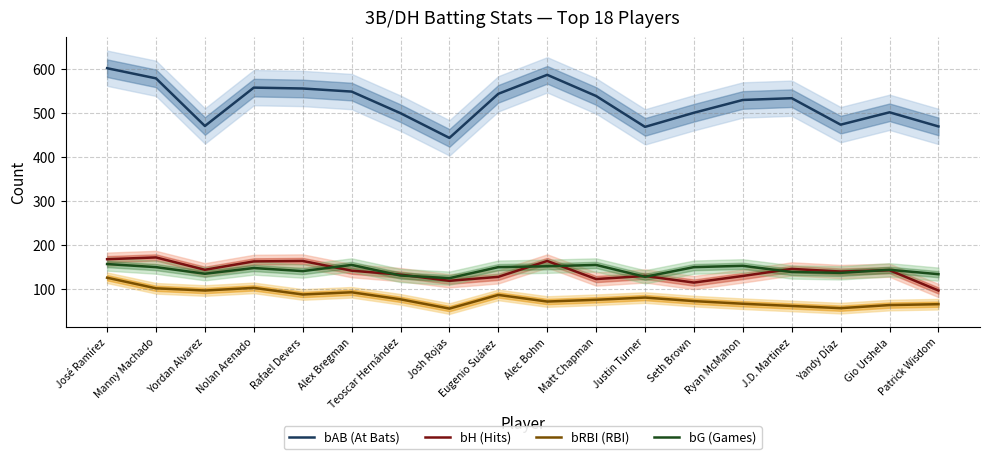

What is the difference between the maximum and second lowest values in the bRBI (RBI) series?

69